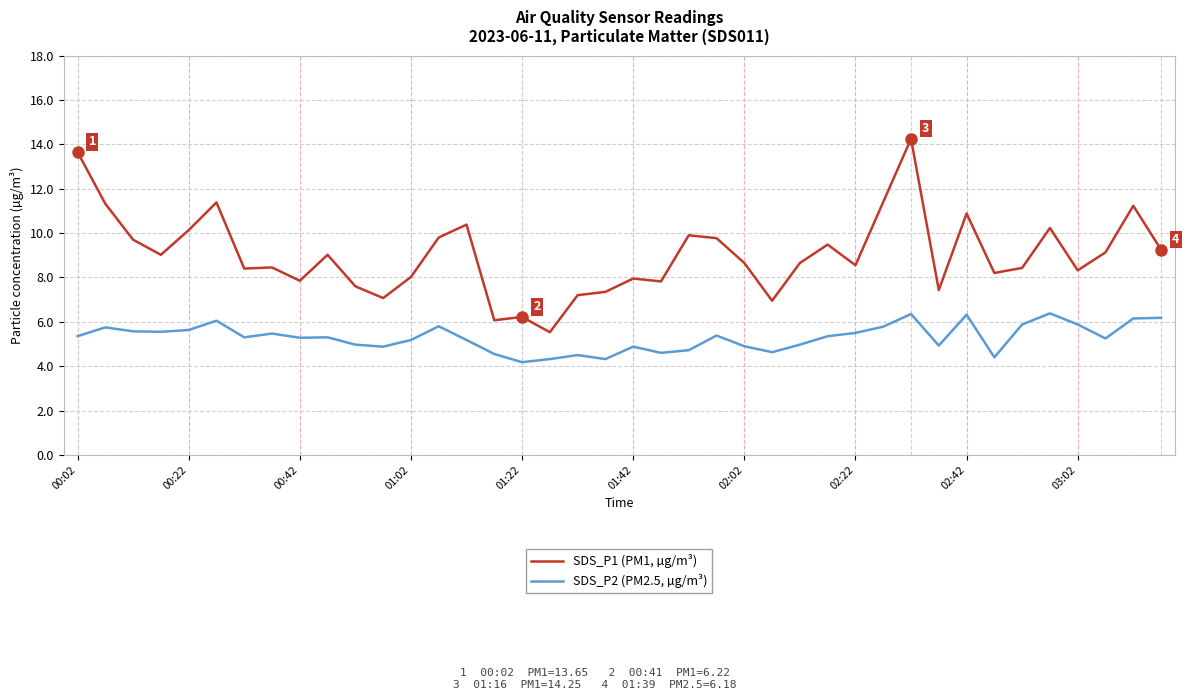

How many series are shown in this chart?

2